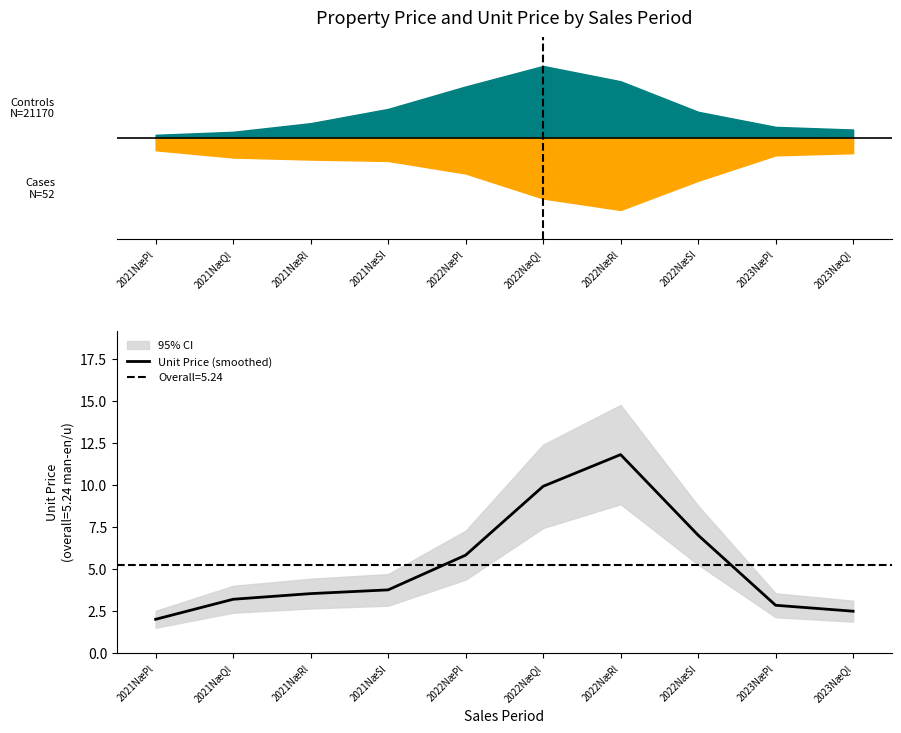

Reading right to left, what are all the values shown in this chart?

2023NæQl=2.5	2023NæPl=2.8	2022NæSl=7.0	2022NæRl=11.8	2022NæQl=9.9	2022NæPl=5.8	2021NæSl=3.8	2021NæRl=3.5	2021NæQl=3.2	2021NæPl=2.0